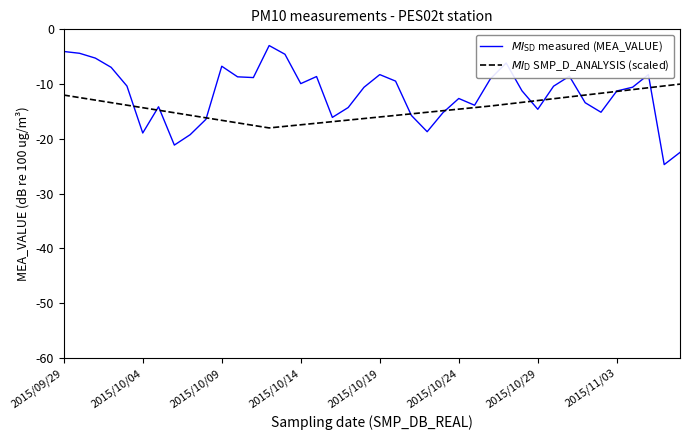

What is the maximum value shown in the chart?

-3.0